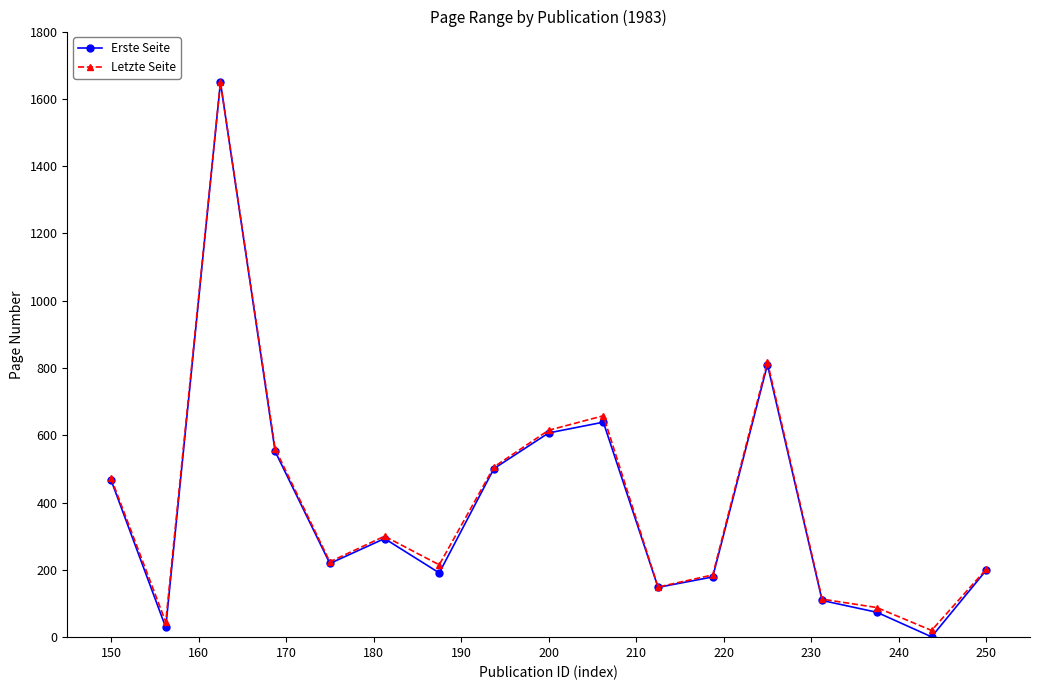

What is the difference between the maximum and minimum values in the Erste Seite series?

1648